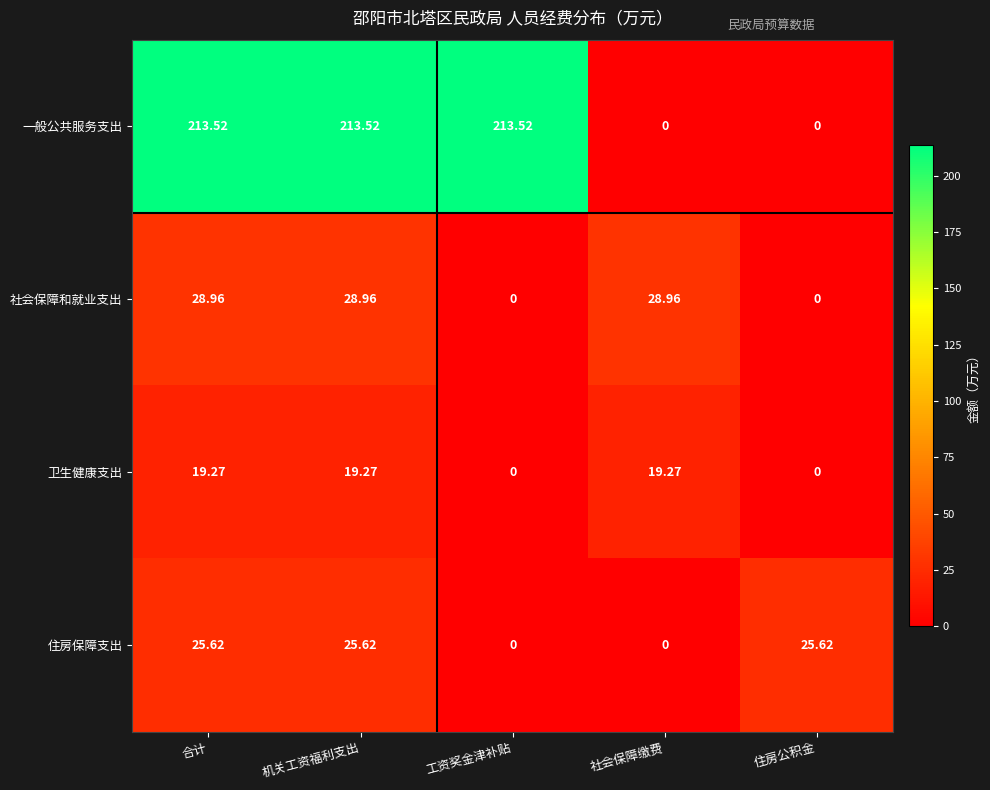

List the series in order of their peak value, highest first.

一般公共服务支出, 社会保障和就业支出, 住房保障支出, 卫生健康支出